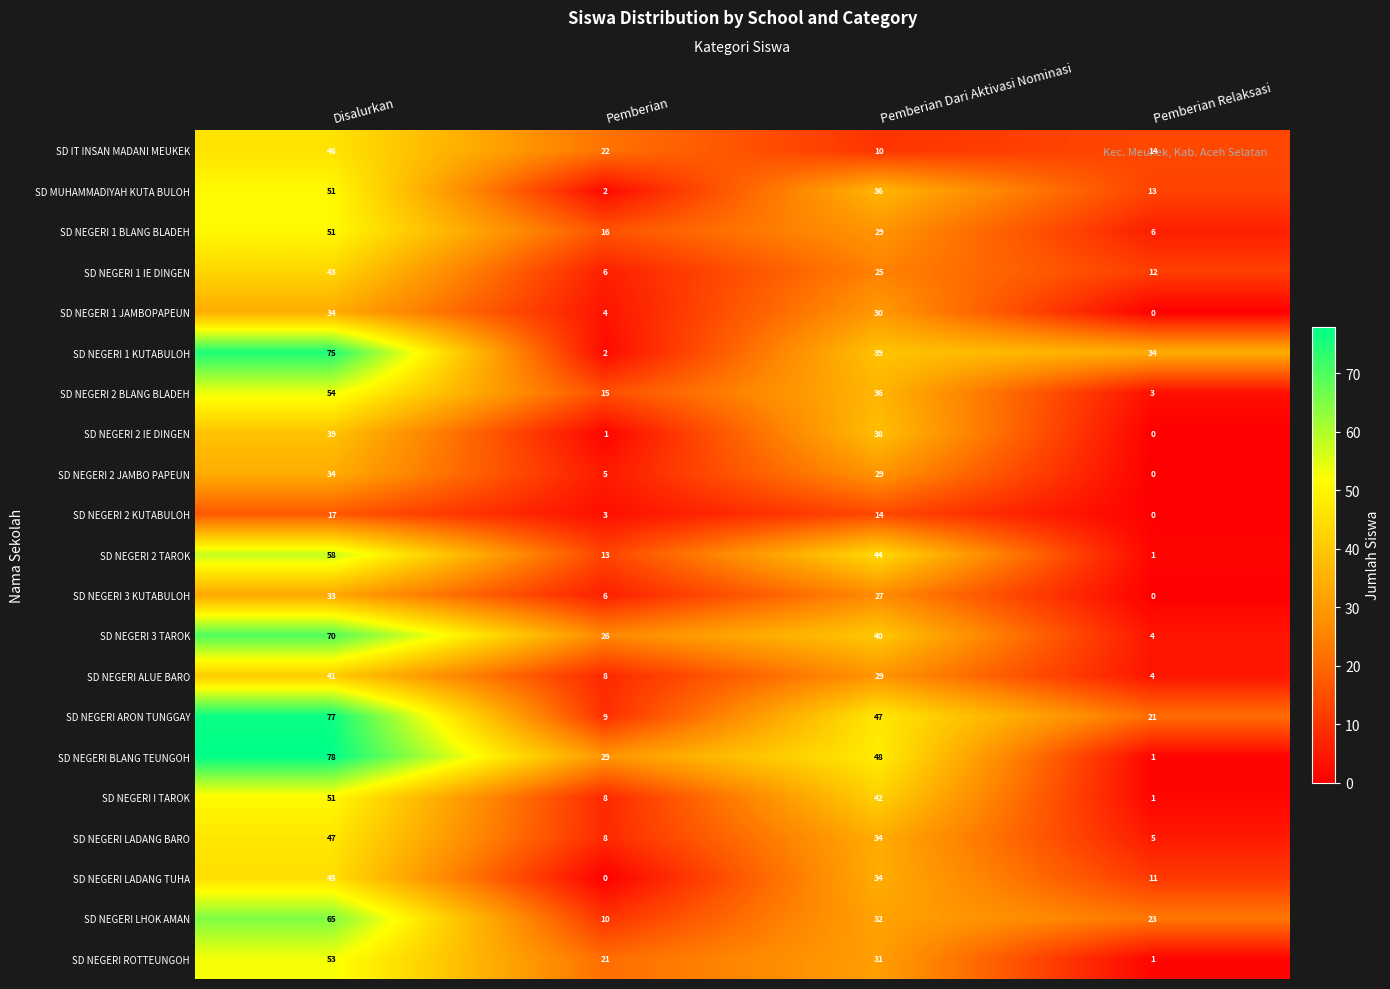

How many distinct data groups are displayed?

21